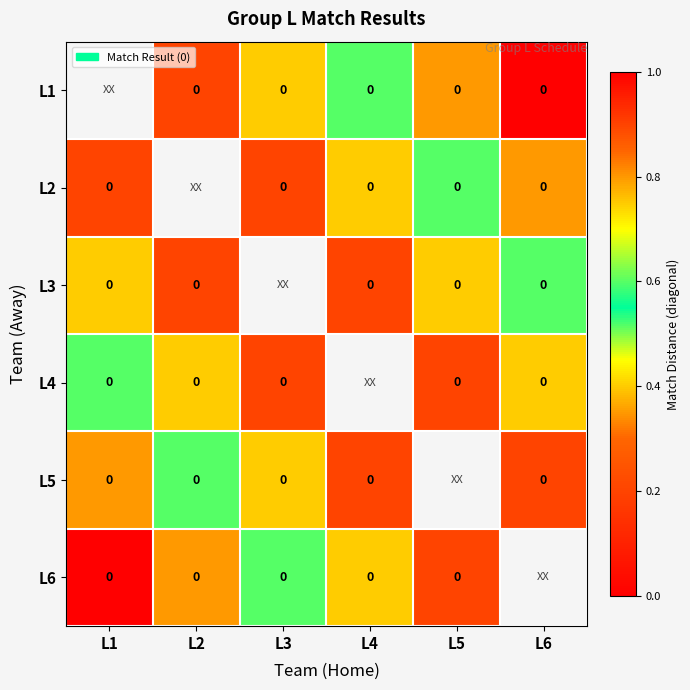

What is the greatest value displayed?

1.0